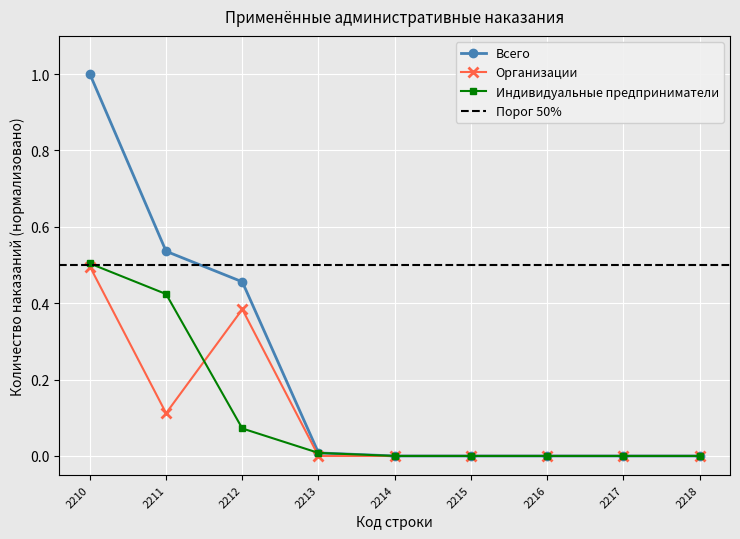

How many interior local valleys does the Организации series have?

1